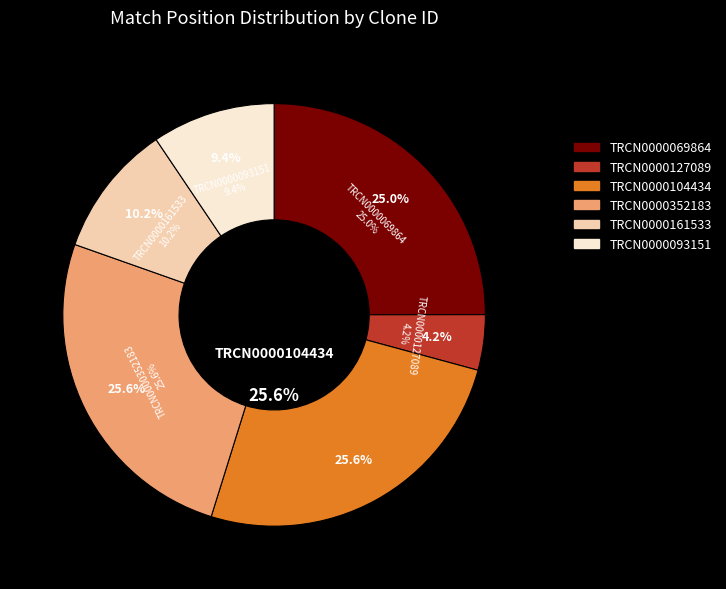

Rank the categories by value from highest to lowest.

TRCN0000104434, TRCN0000352183, TRCN0000069864, TRCN0000161533, TRCN0000093151, TRCN0000127089